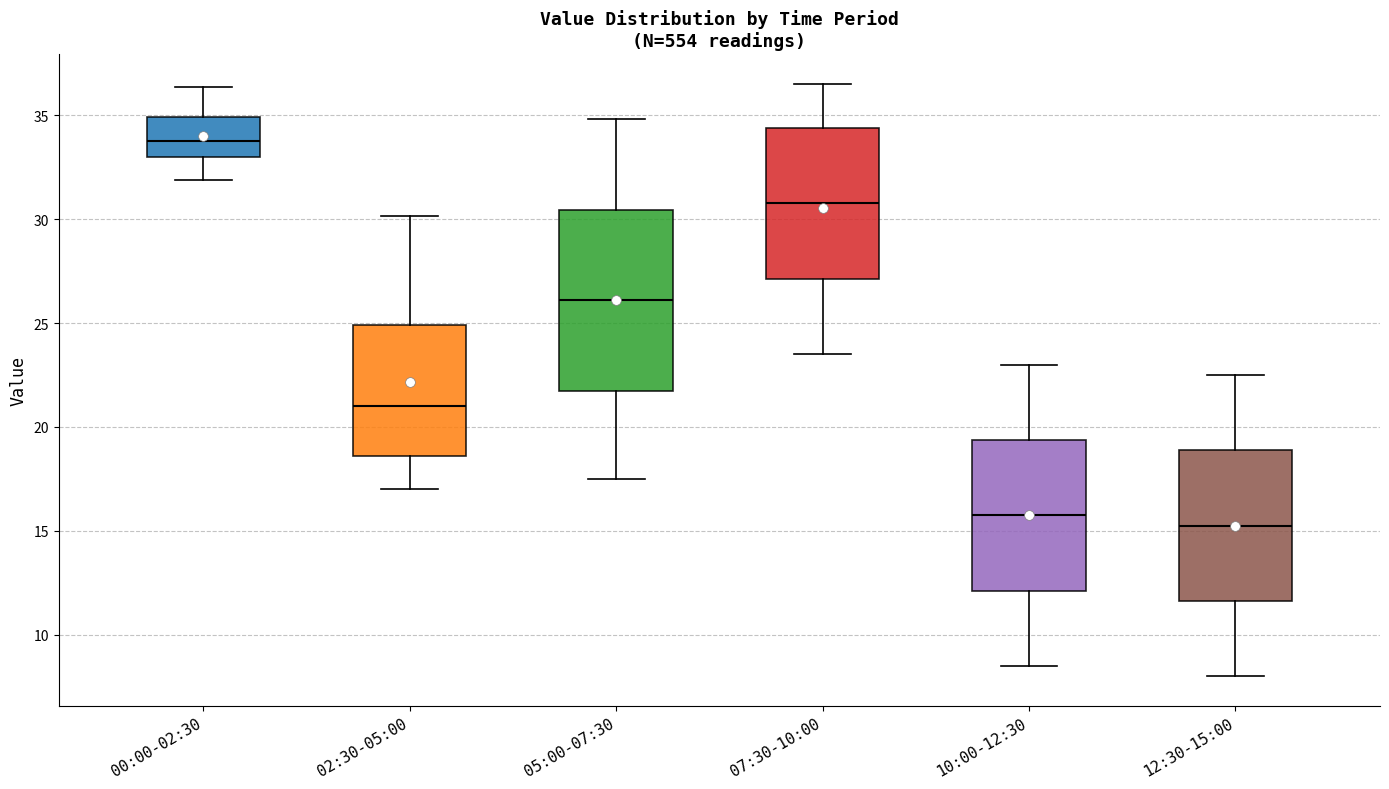

Which box's median line is the highest?

00:00-02:30